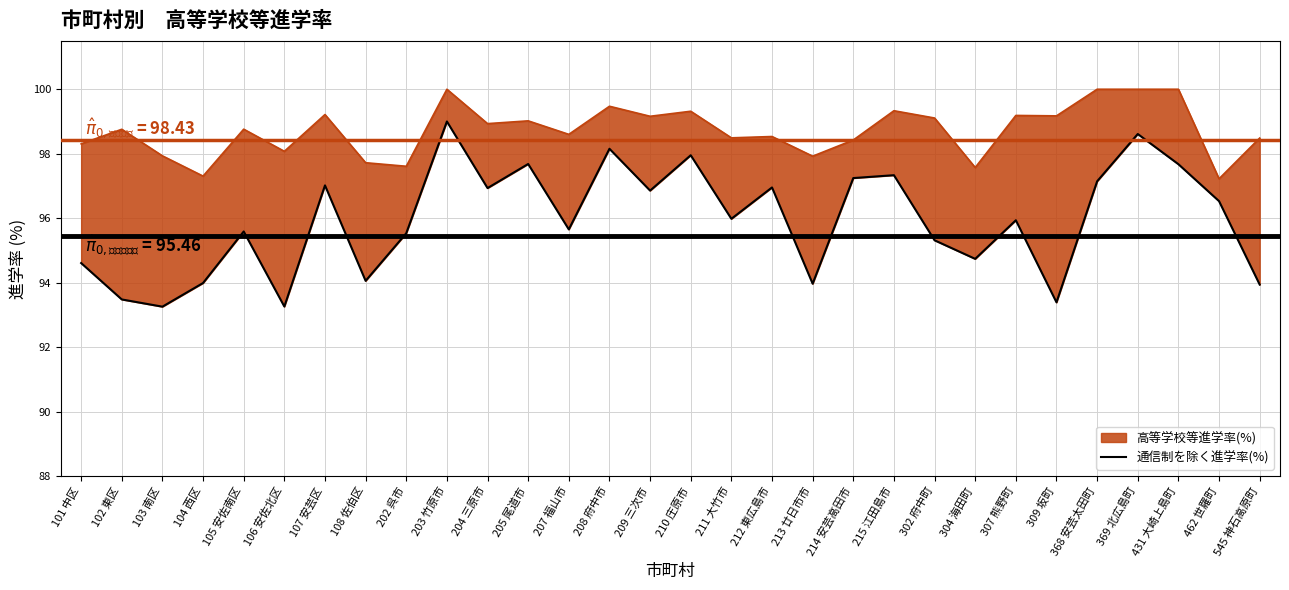

List the labels in order of value, largest first.

203 竹原市, 369 北広島町, 208 府中市, 210 庄原市, 205 尾道市, 431 大崎上島町, 215 江田島市, 214 安芸高田市, 368 安芸太田町, 107 安芸区, 212 東広島市, 204 三原市, 209 三次市, 462 世羅町, 211 大竹市, 307 熊野町, 207 福山市, 105 安佐南区, 202 呉市, 302 府中町, 304 海田町, 101 中区, 108 佐伯区, 104 西区, 213 廿日市市, 545 神石高原町, 102 東区, 309 坂町, 106 安佐北区, 103 南区